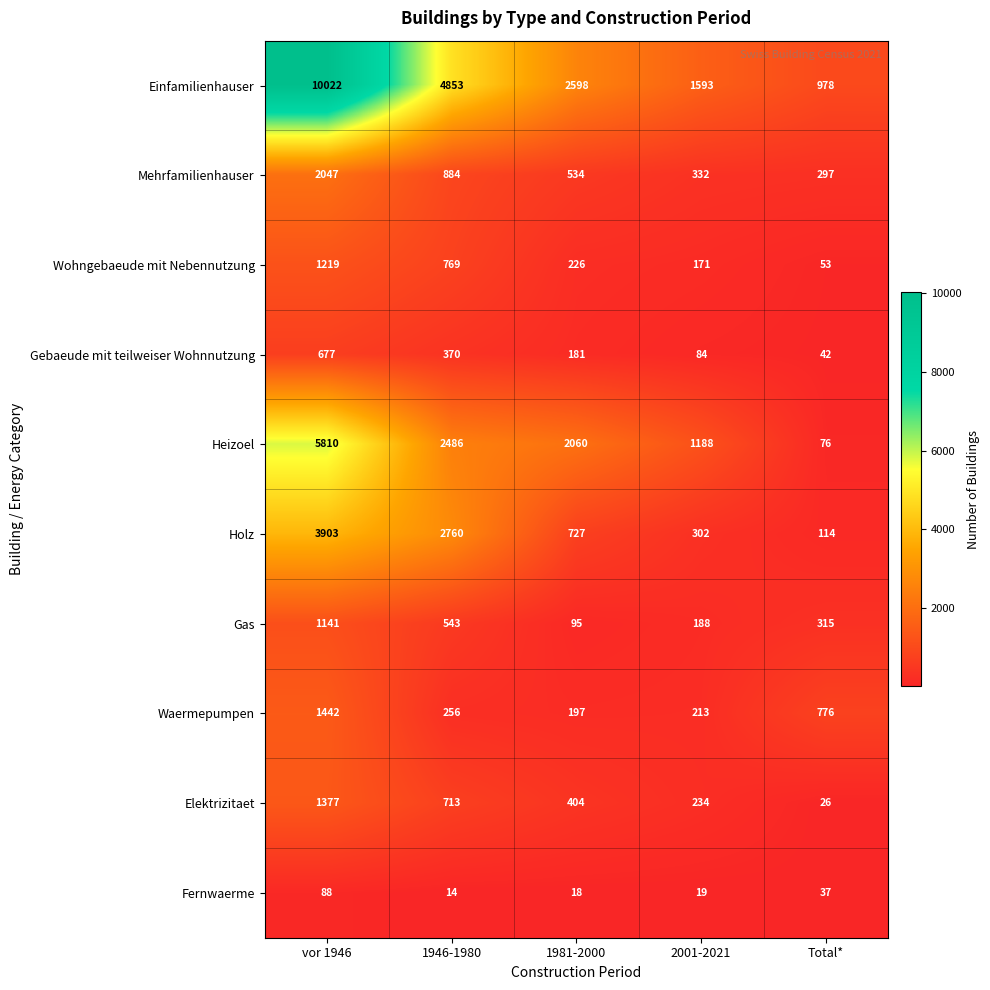

How many distinct data groups are displayed?

10